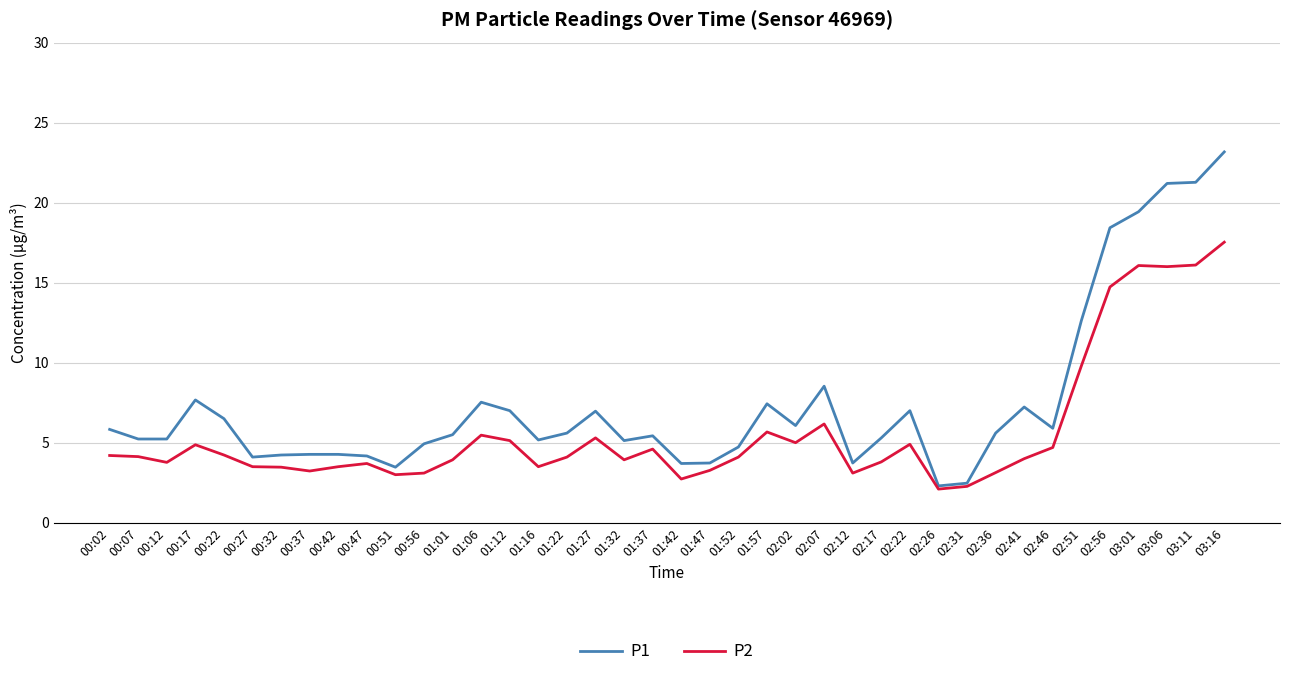

At which label is P1 closest to 12?

02:51